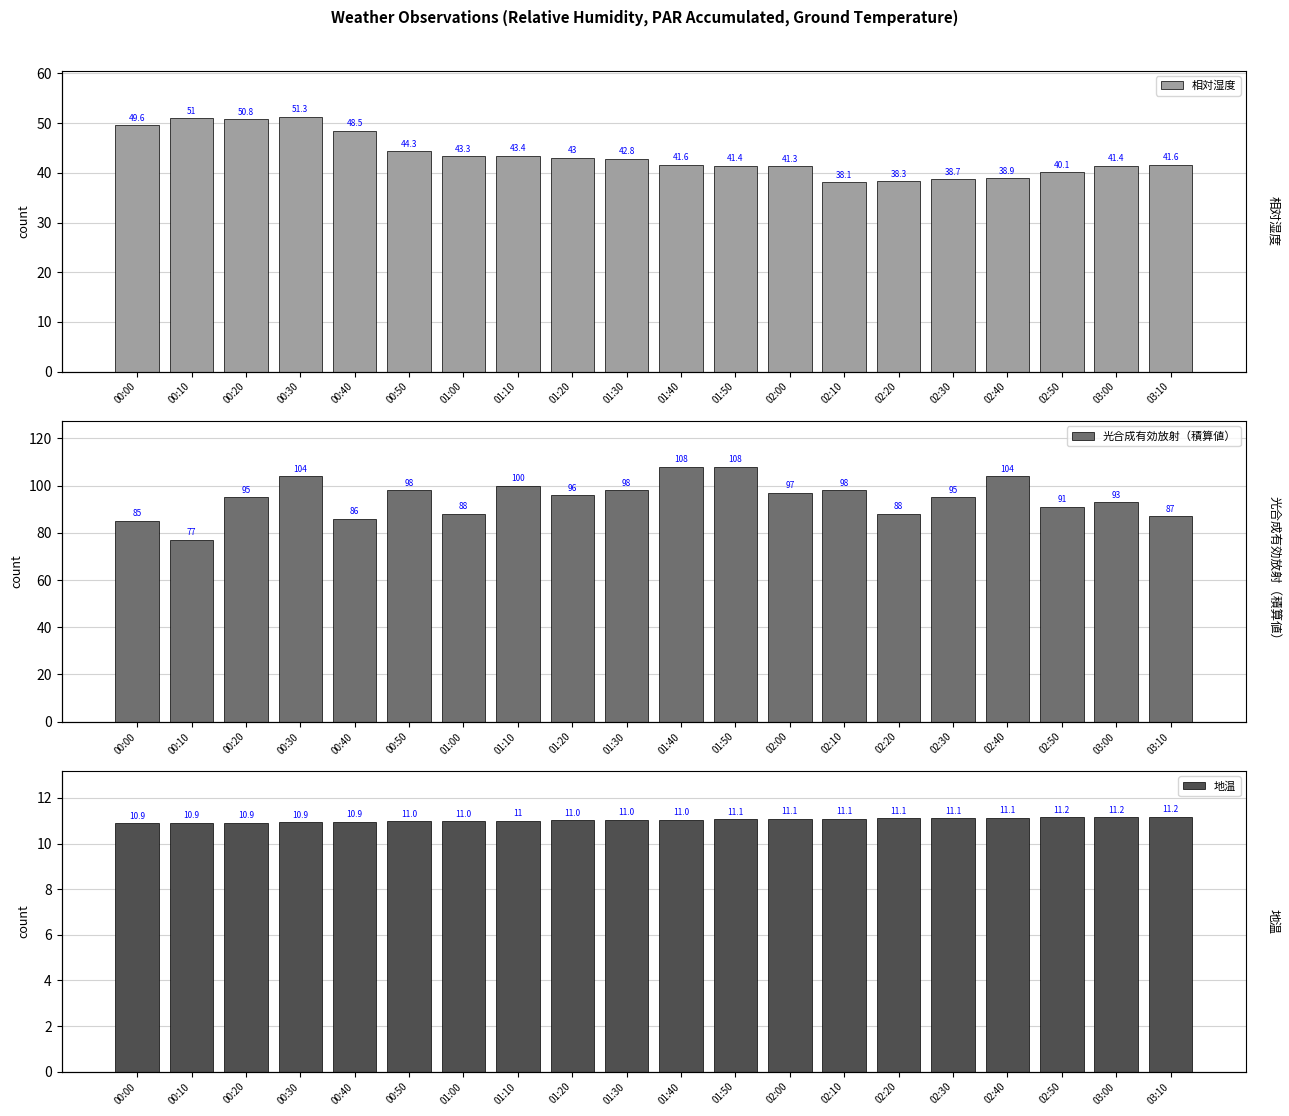

Between 00:10 and 02:10, which series saw the biggest shift?

光合成有効放射（積算値）